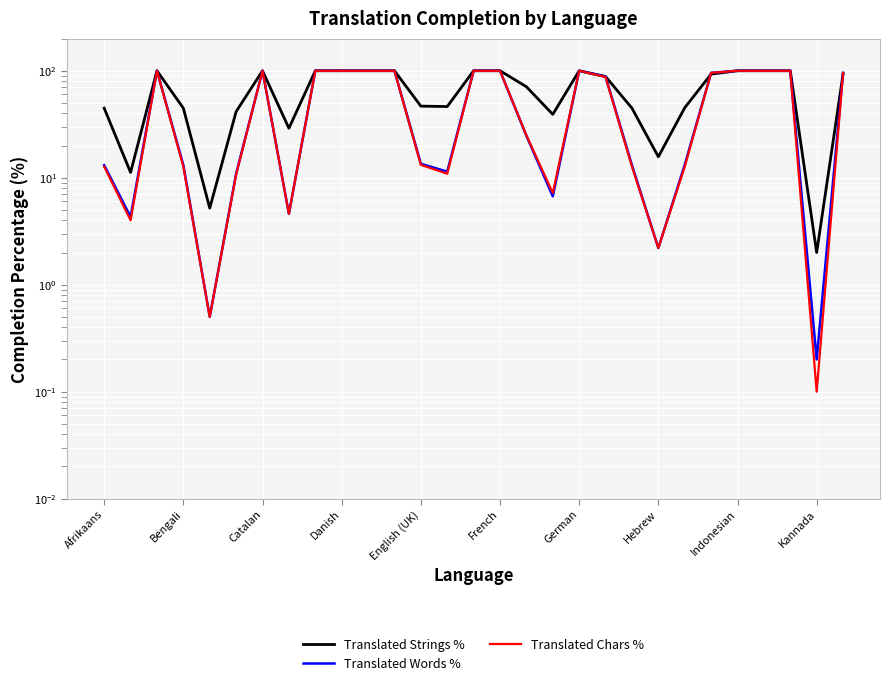

What is the value of the Translated Words % point at the 23rd from the left?

13.2